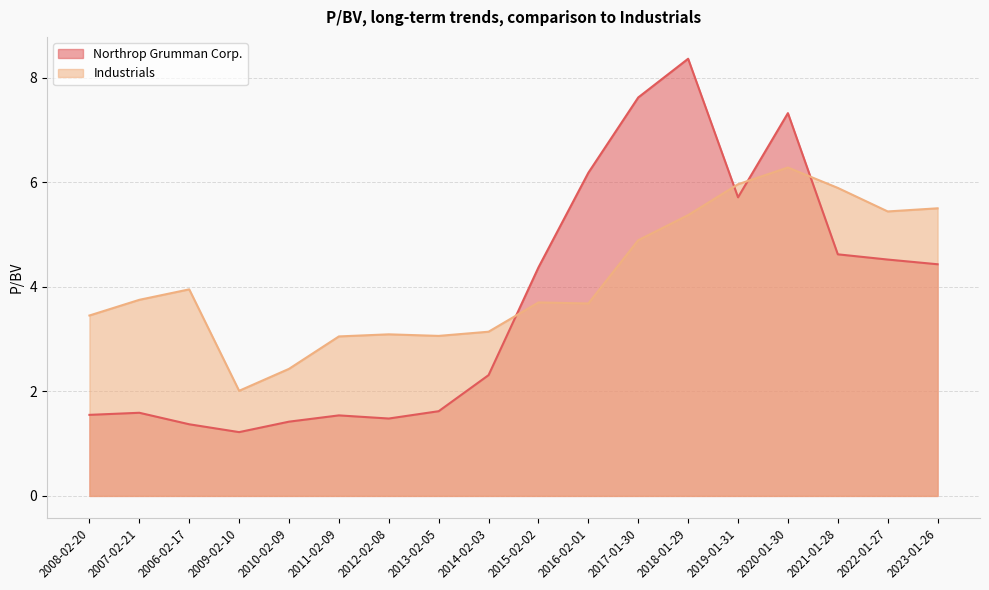

Which series has the largest total across all categories?

Industrials